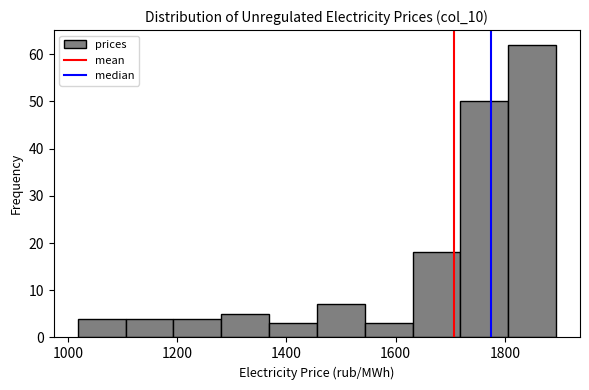

What is the height of the bar covering 1800 to 1900 on the x-axis? Neither the bar edges nor the heights are printed on the chart, so give them approximately, as read against the axes.

62